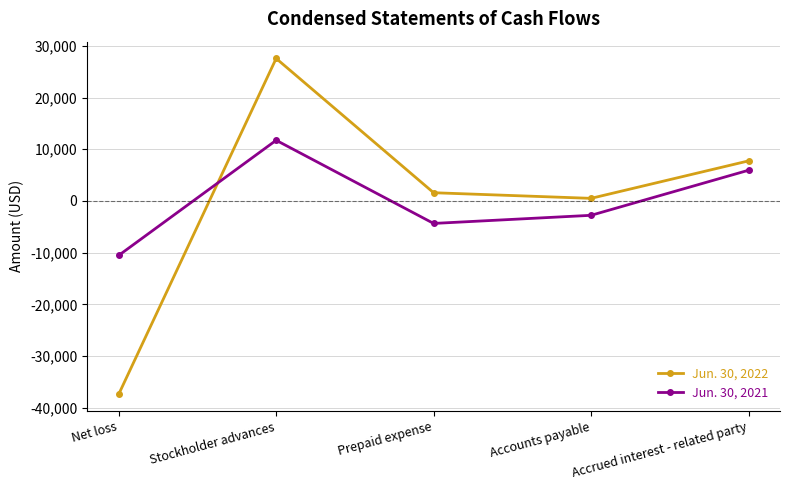

True or false: Jun. 30, 2022 has a value of 12587 at Accrued interest - related party.

False